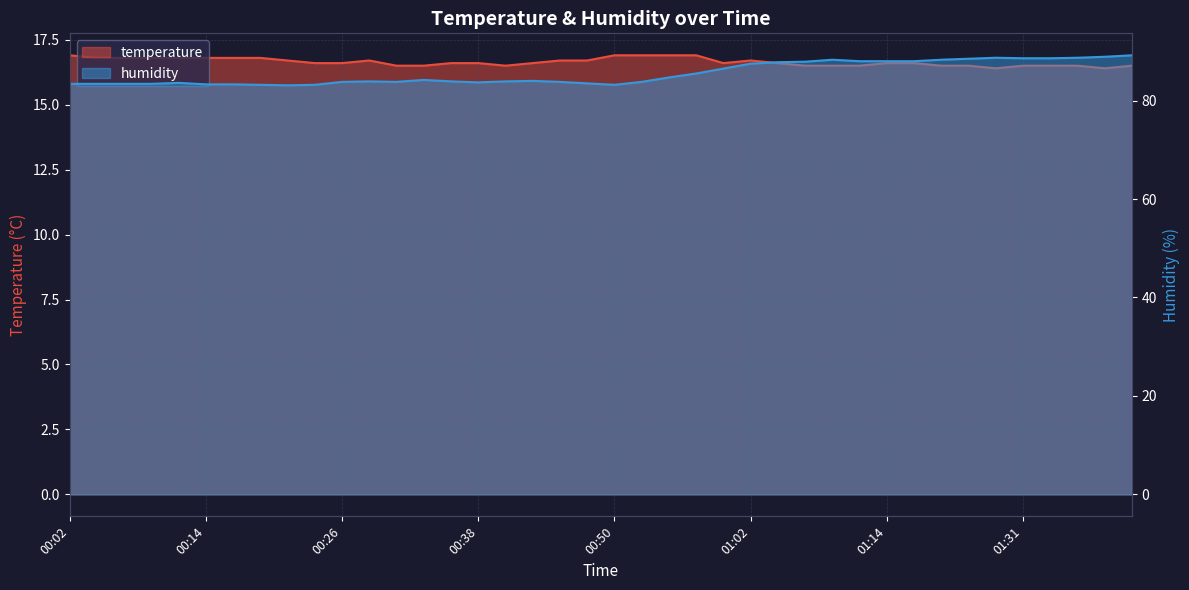

What is the approximate value of humidity at 01:22?

88.5